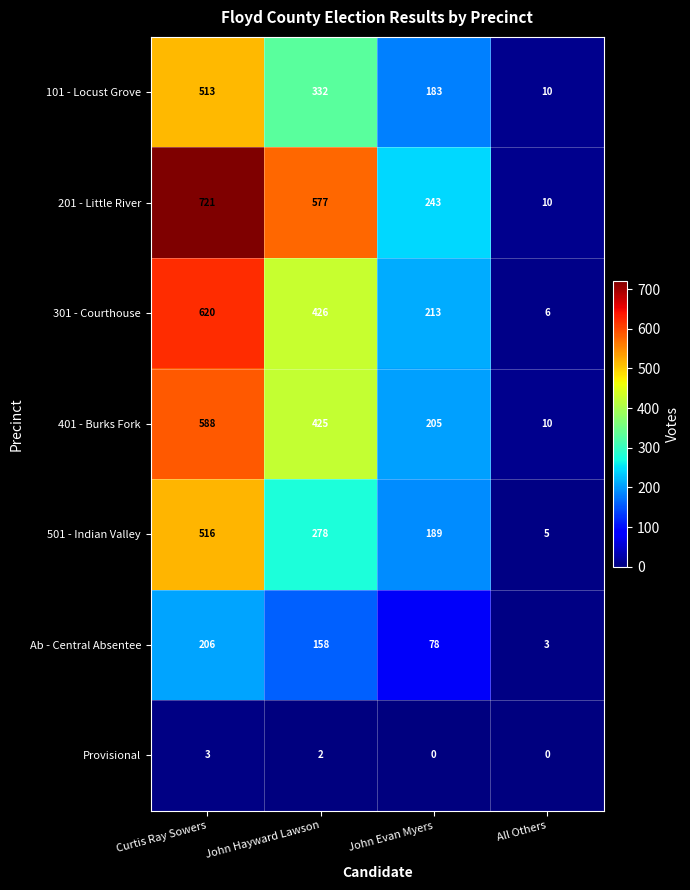

Reading right to left, extract all data points from this chart.

101 - Locust Grove: All Others=10	John Evan Myers=183	John Hayward Lawson=332	Curtis Ray Sowers=513
201 - Little River: All Others=10	John Evan Myers=243	John Hayward Lawson=577	Curtis Ray Sowers=721
301 - Courthouse: All Others=6	John Evan Myers=213	John Hayward Lawson=426	Curtis Ray Sowers=620
401 - Burks Fork: All Others=10	John Evan Myers=205	John Hayward Lawson=425	Curtis Ray Sowers=588
501 - Indian Valley: All Others=5	John Evan Myers=189	John Hayward Lawson=278	Curtis Ray Sowers=516
Ab - Central Absentee: All Others=3	John Evan Myers=78	John Hayward Lawson=158	Curtis Ray Sowers=206
Provisional: All Others=0	John Evan Myers=0	John Hayward Lawson=2	Curtis Ray Sowers=3